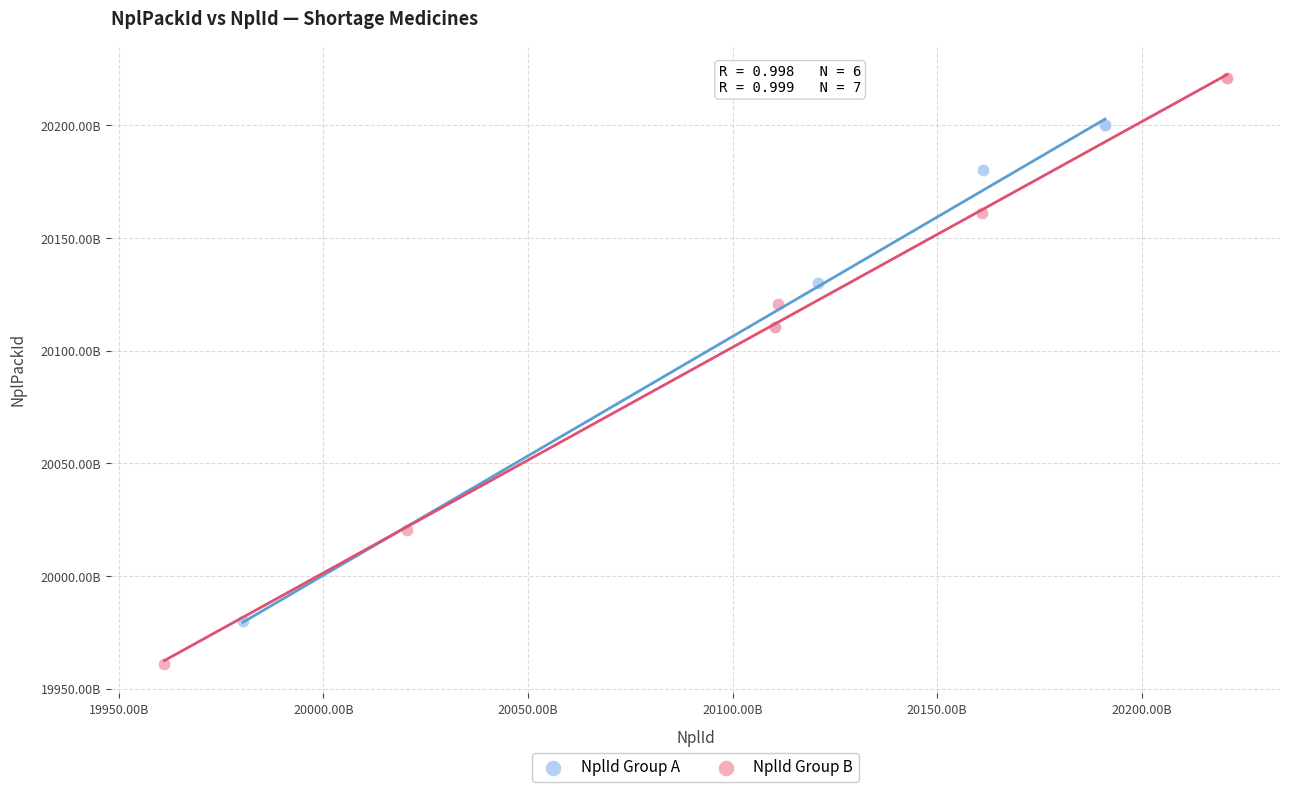

What are all the series names shown in the legend?

NplId Group A, NplId Group B